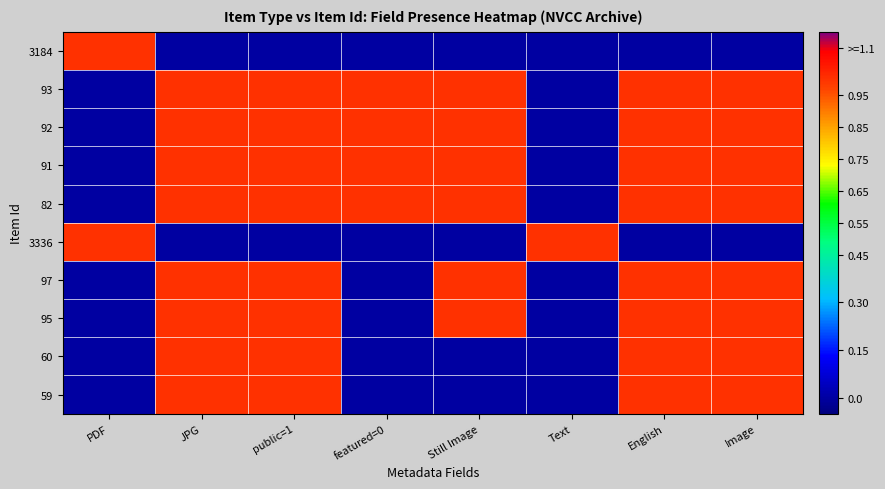

Count the number of data series in this chart.

10